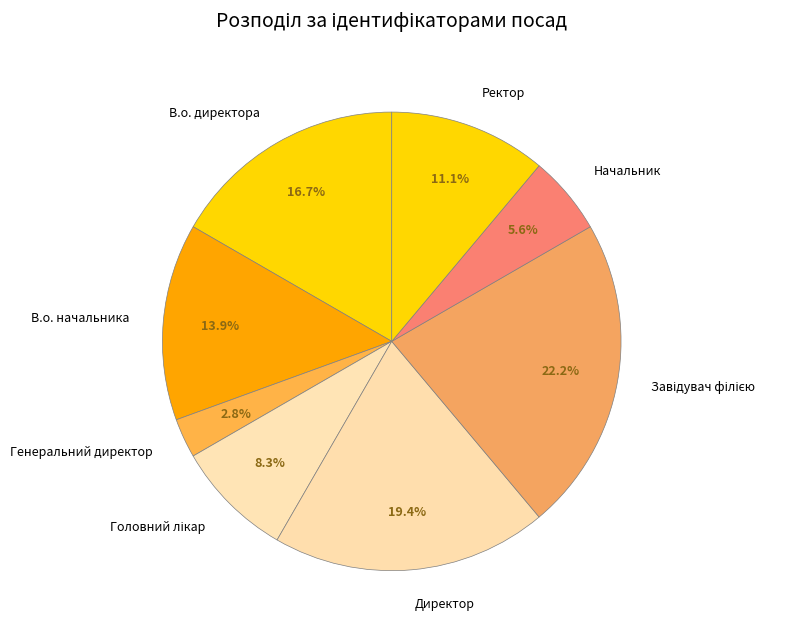

How many slices are in this pie chart?

8